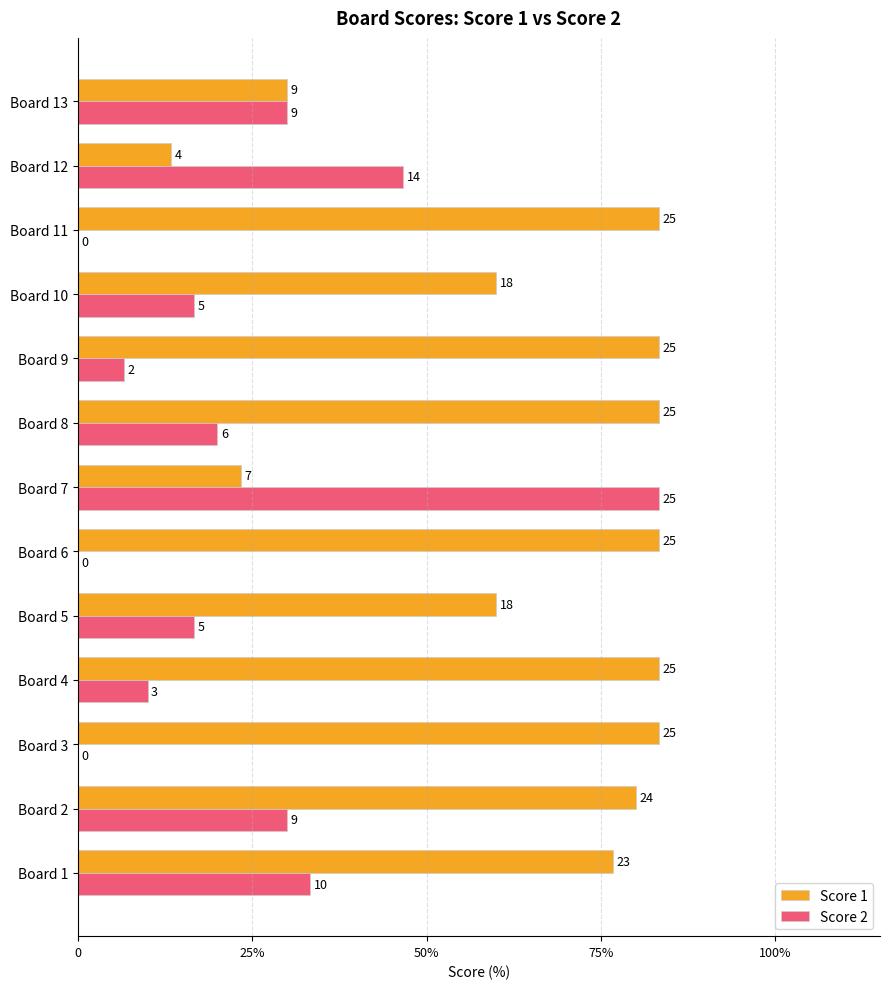

What is the sum of all Score 1 values?

843.3